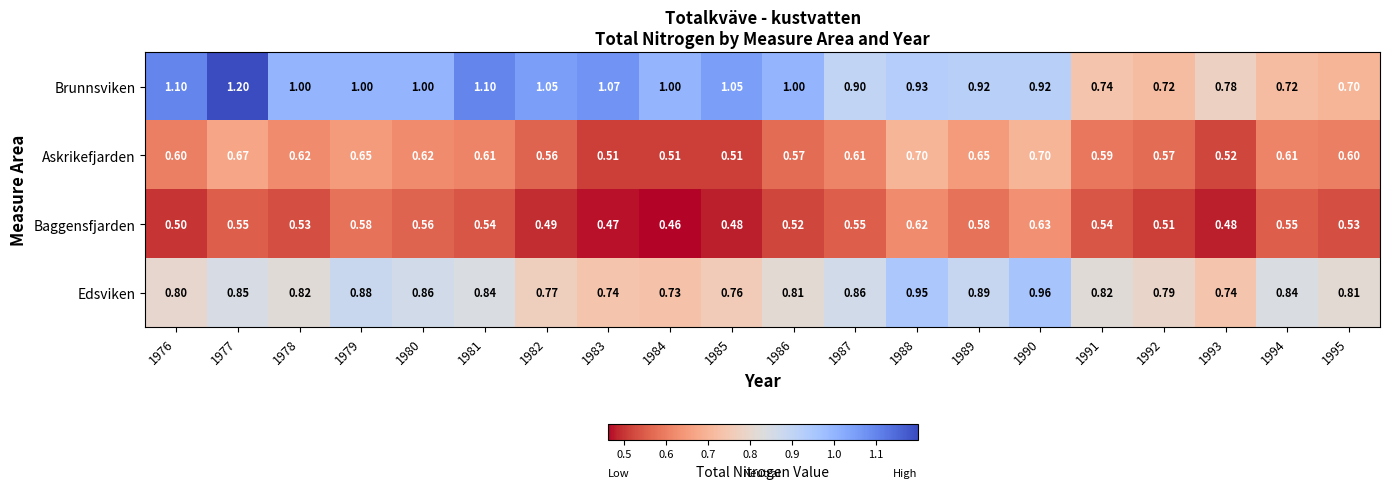

Between 1986 and 1990, which series saw the biggest shift?

Edsviken